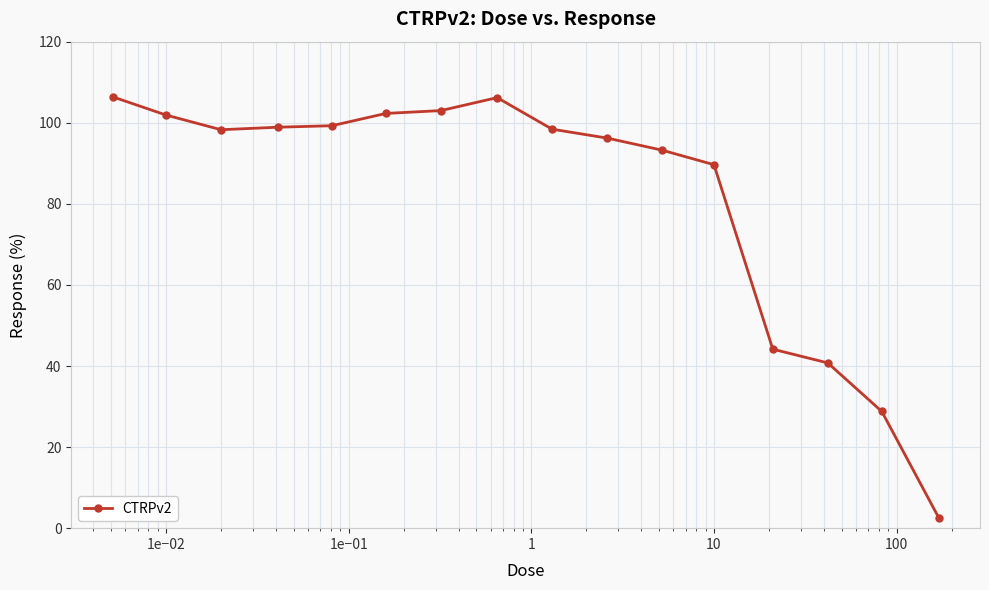

What is the value of the 16th point from the left?

2.6